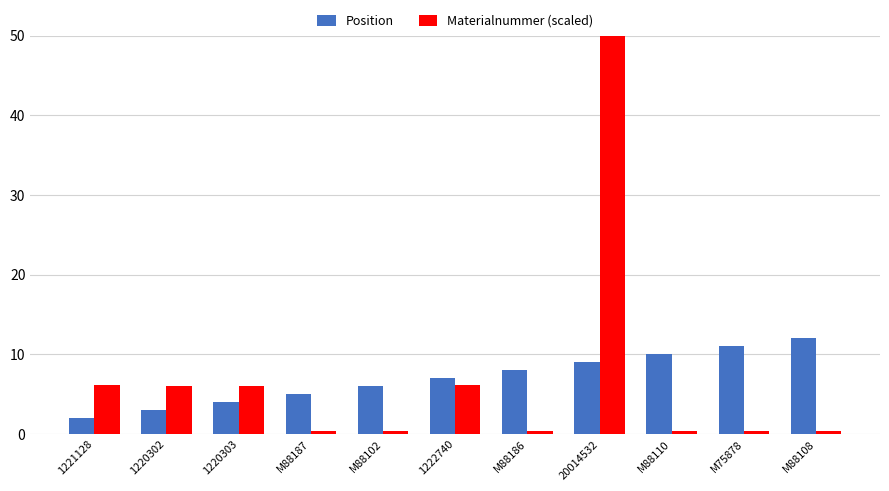

How many bars are there in each group?

2